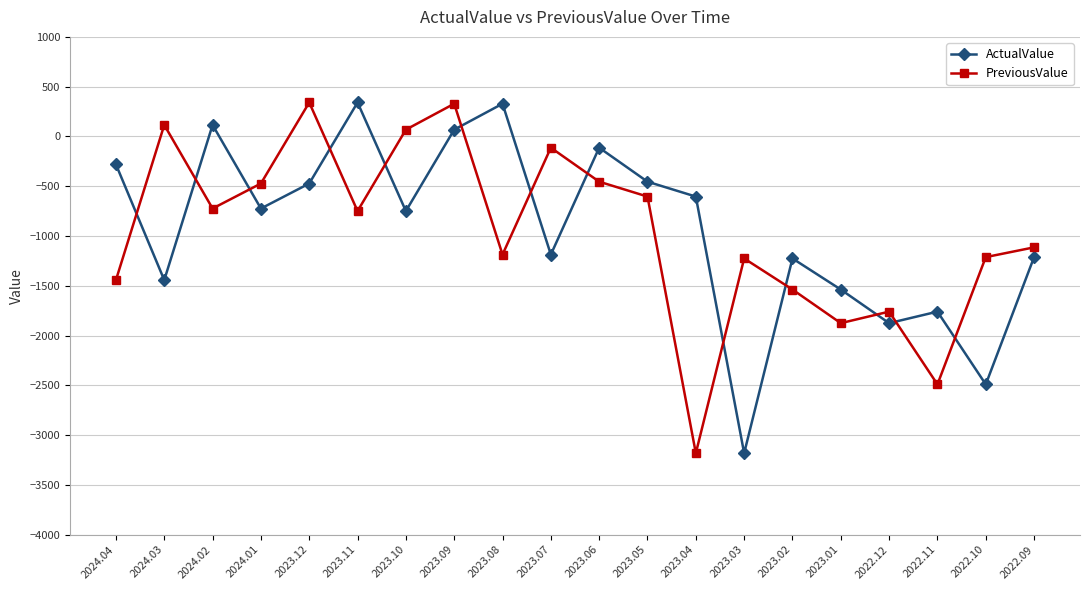

What is the sum of the ActualValue values at 2023.08 and 2023.06?

215.6